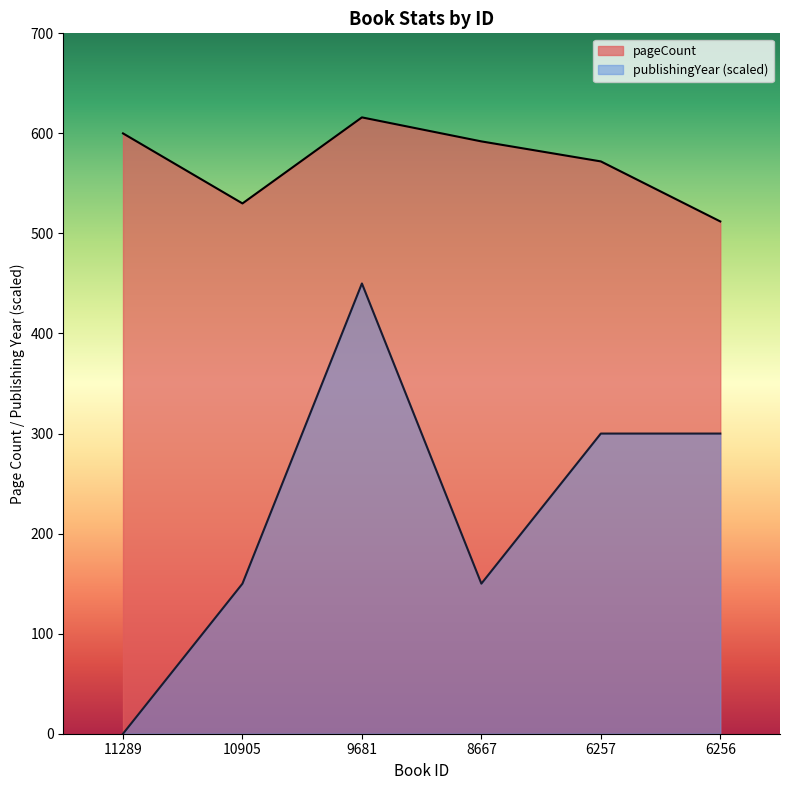

At which label is publishingYear closest to 225?

10905